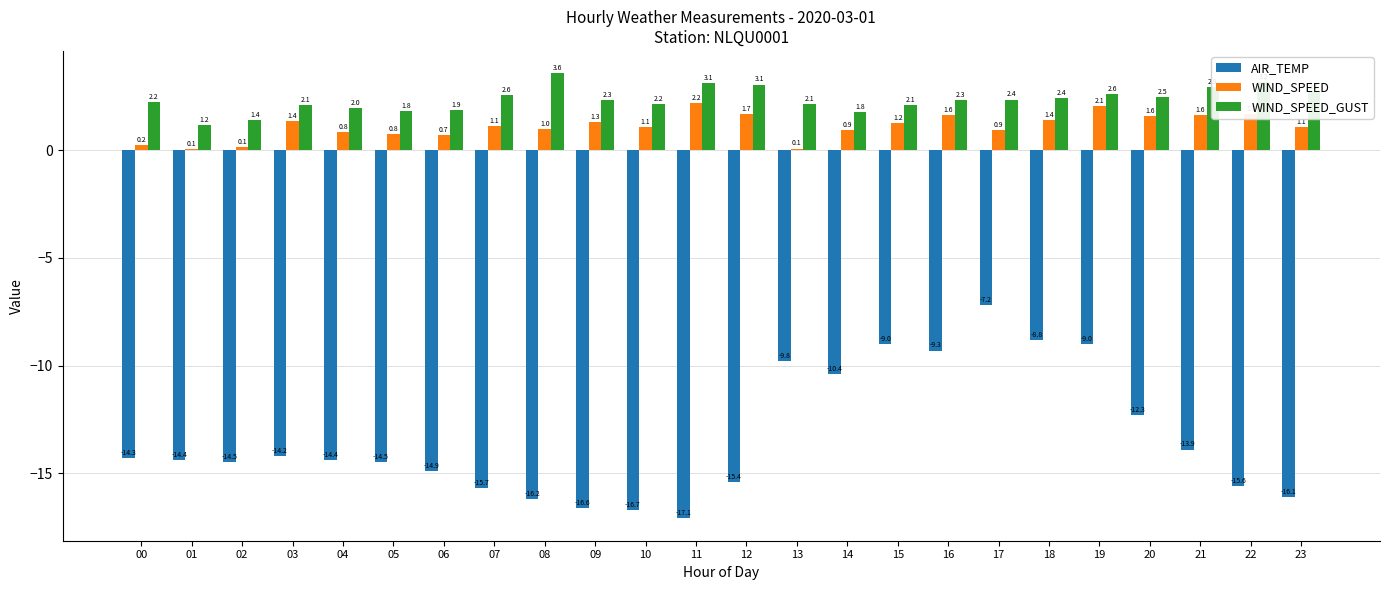

The value of WIND_SPEED_GUST at 12 is 1.7. True or false?

False